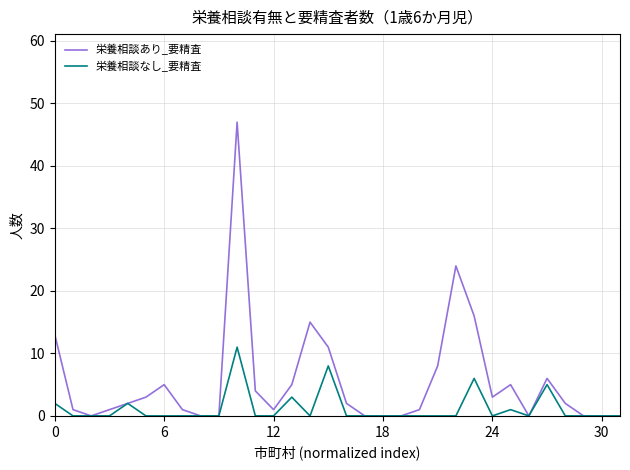

List the series in order of their peak value, highest first.

栄養相談あり_要精査, 栄養相談なし_要精査